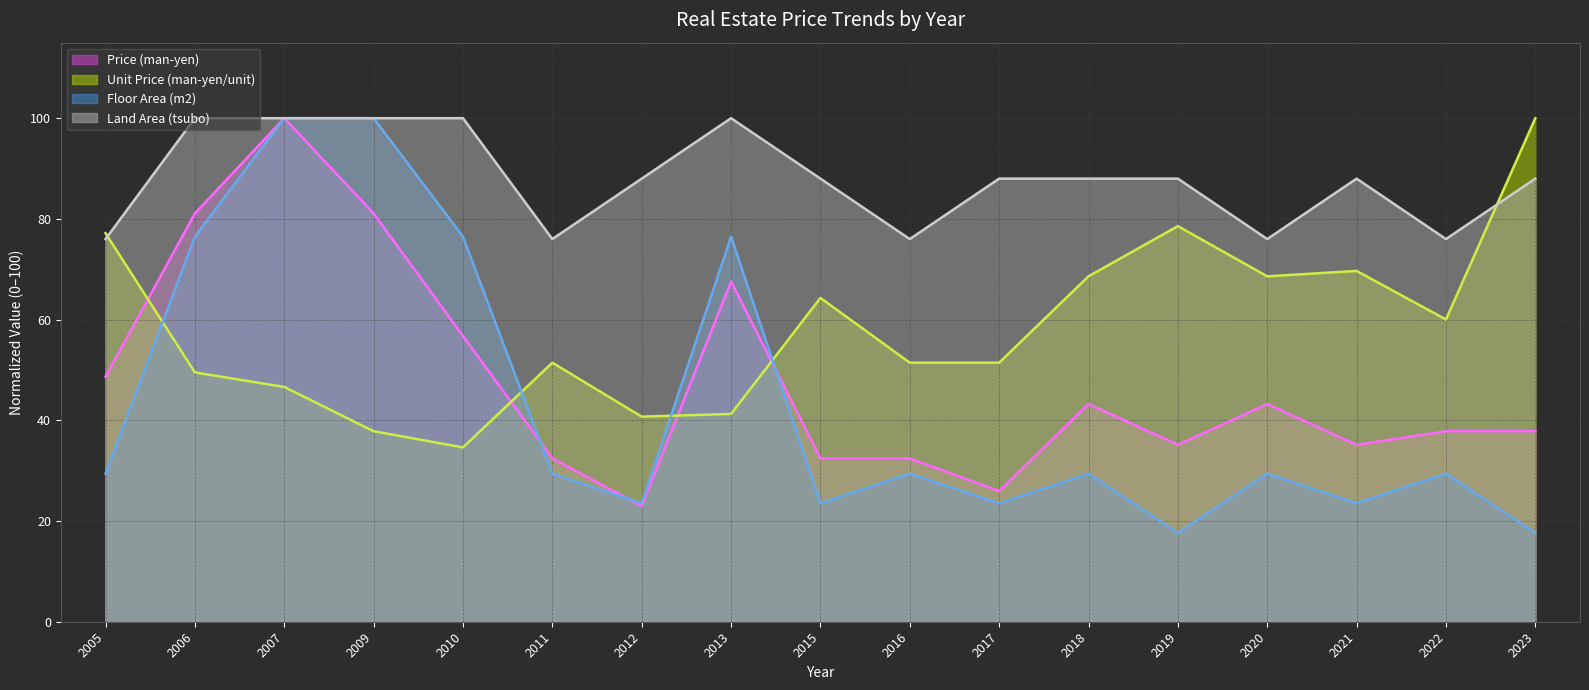

True or false: Floor Area (m2) has a value of 128.6 at 2013.

False